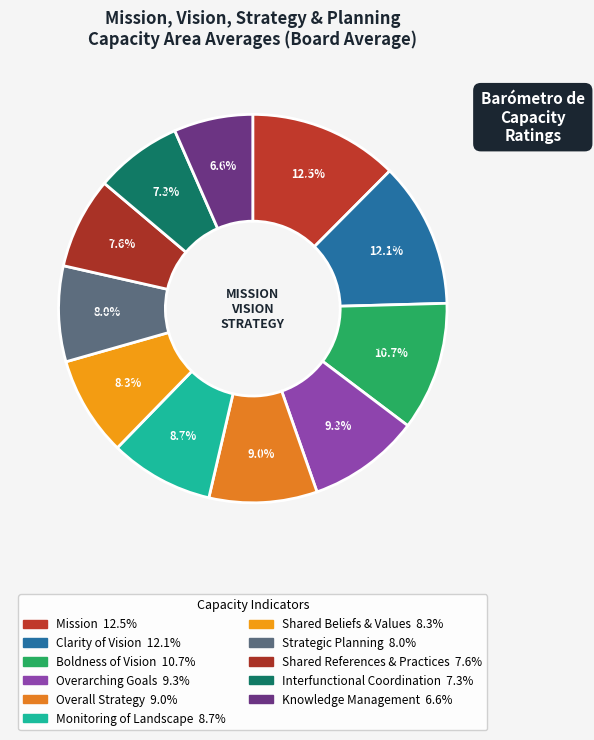

How many segments does this pie chart have?

11